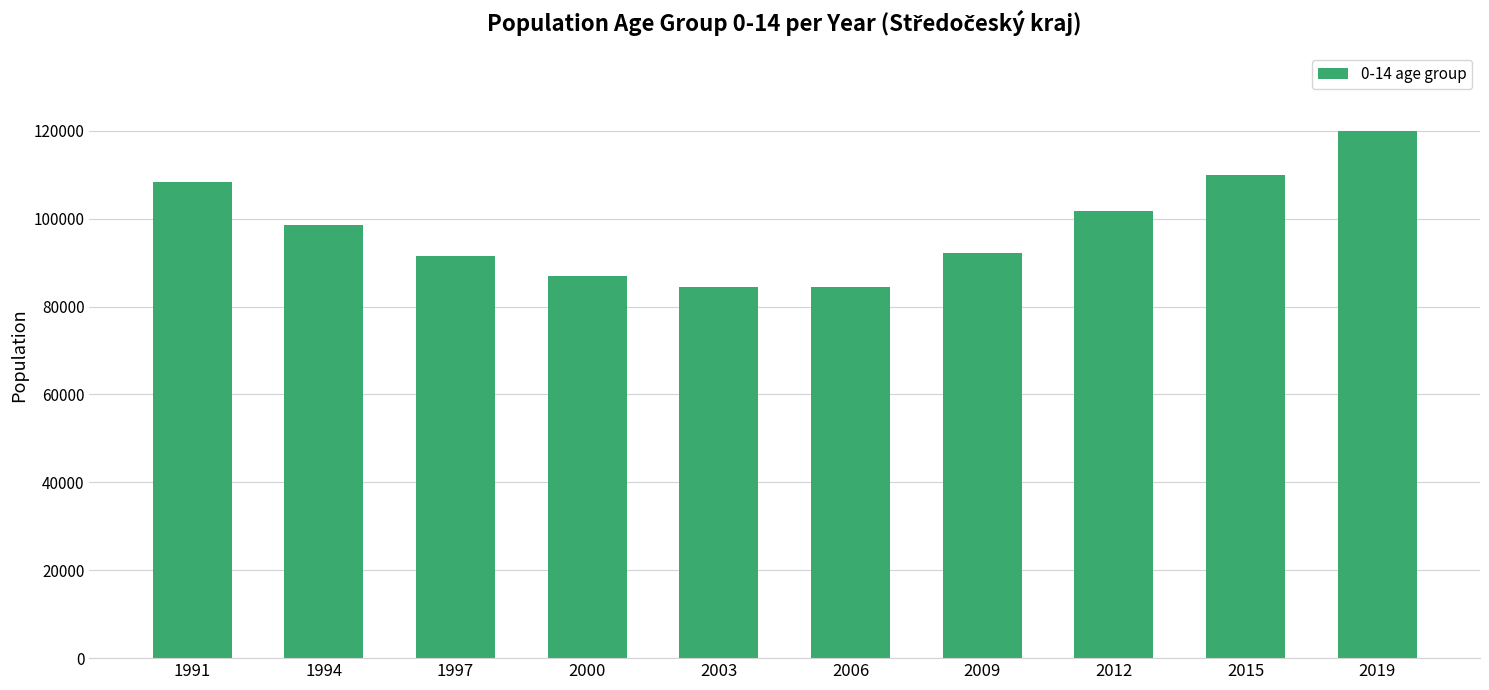

The value at 2009 is 143984. True or false?

False